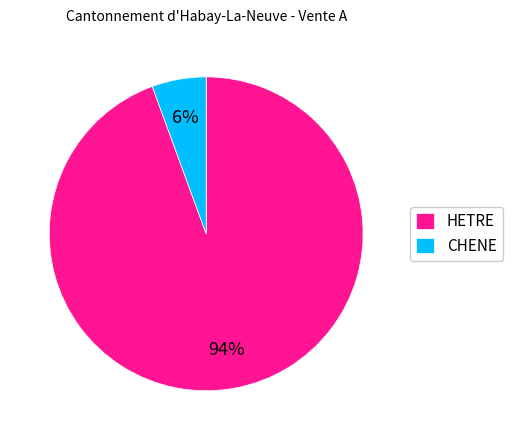

Is it true that CHENE is 1% of the pie?

False